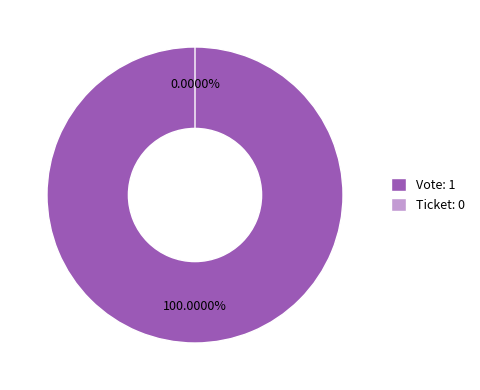

How many slices are in this pie chart?

2